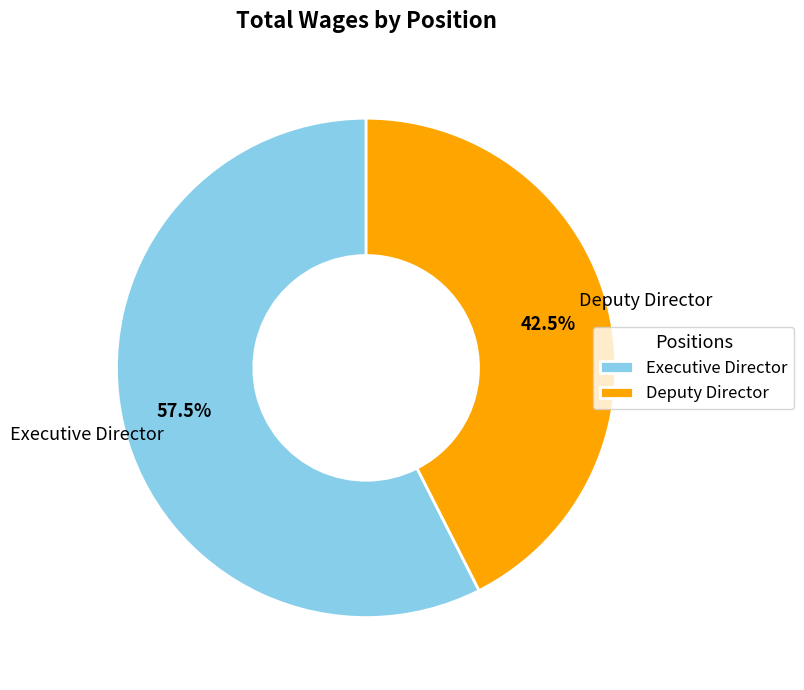

Rank the categories by value from highest to lowest.

Executive Director, Deputy Director